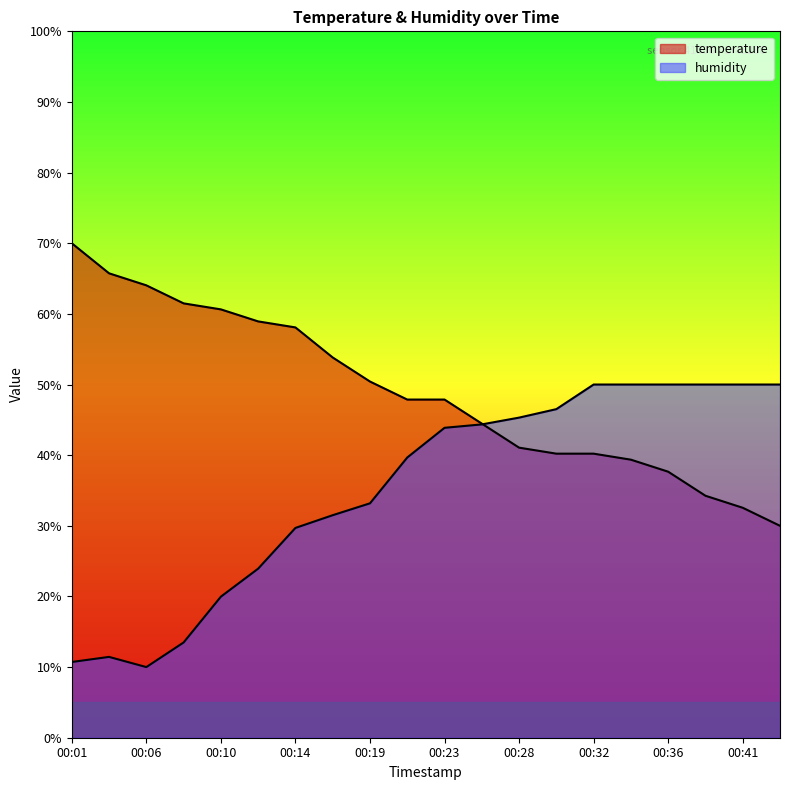

How many interior local valleys does the humidity series have?

1